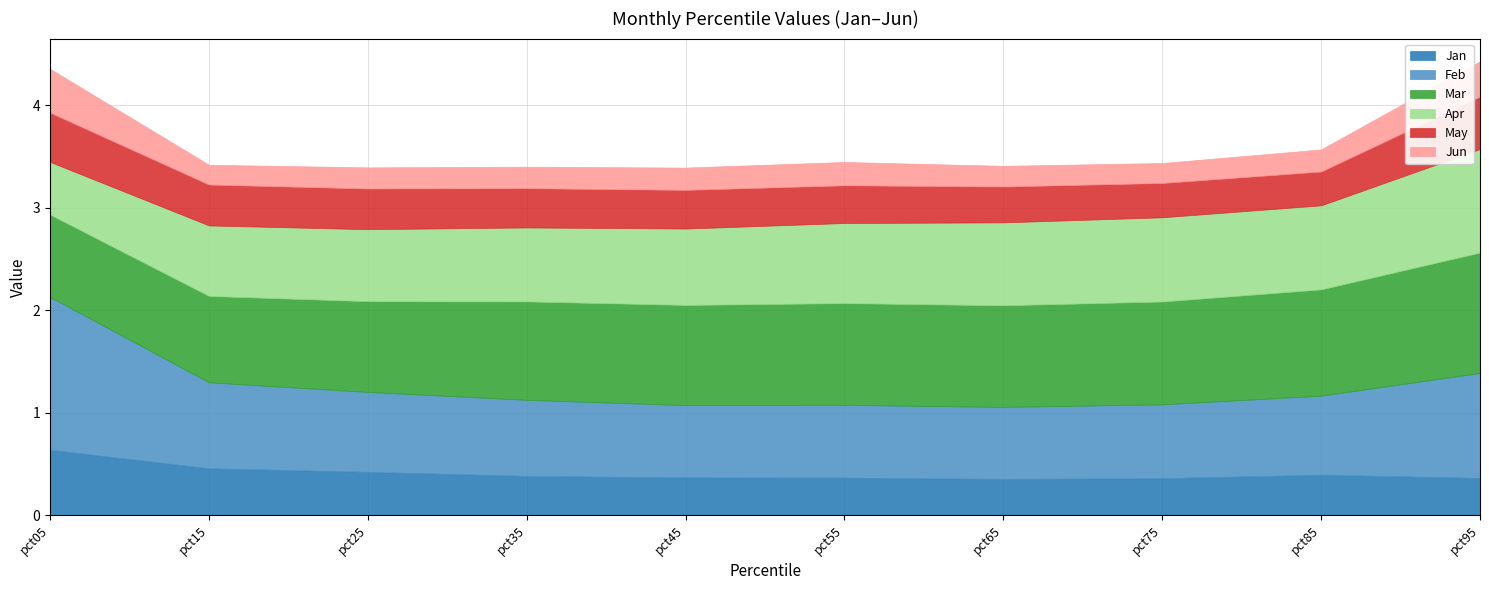

What is the difference between the maximum and minimum values in the Apr series?

0.5